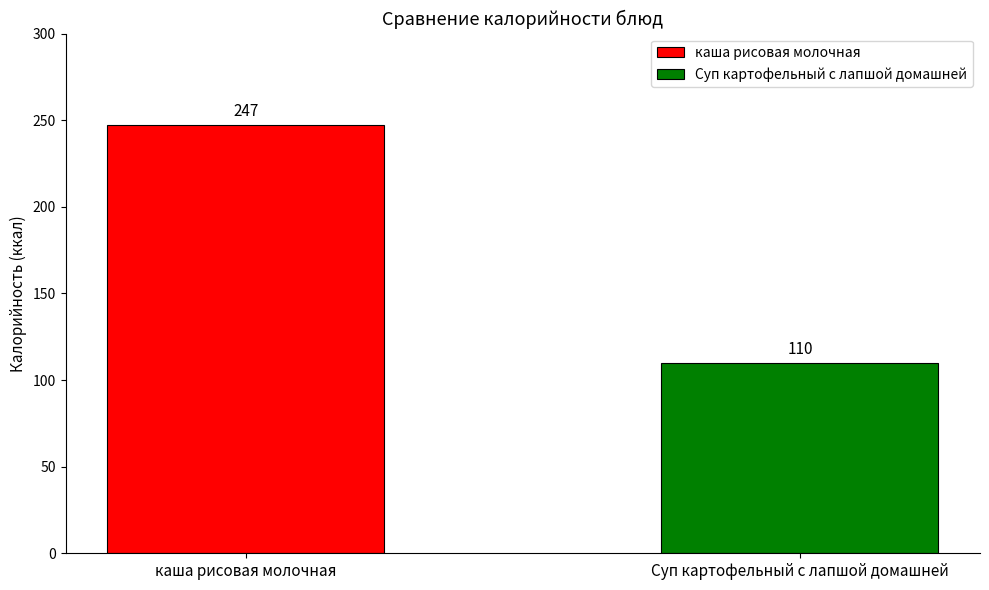

Which series has the widest spread of values?

каша рисовая молочная